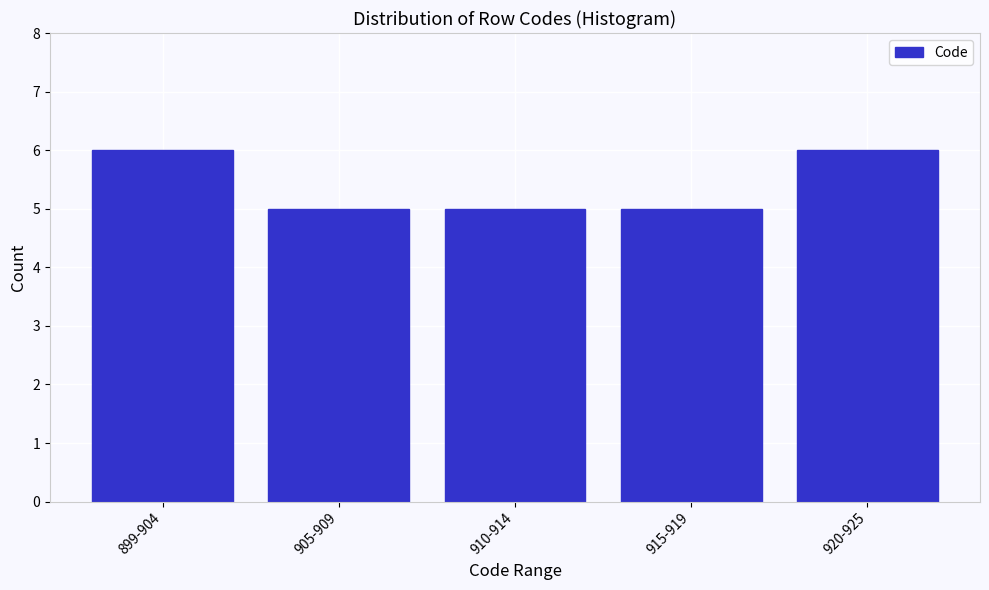

Reading right to left, extract all data points from this chart.

920-925=6	915-919=5	910-914=5	905-909=5	899-904=6